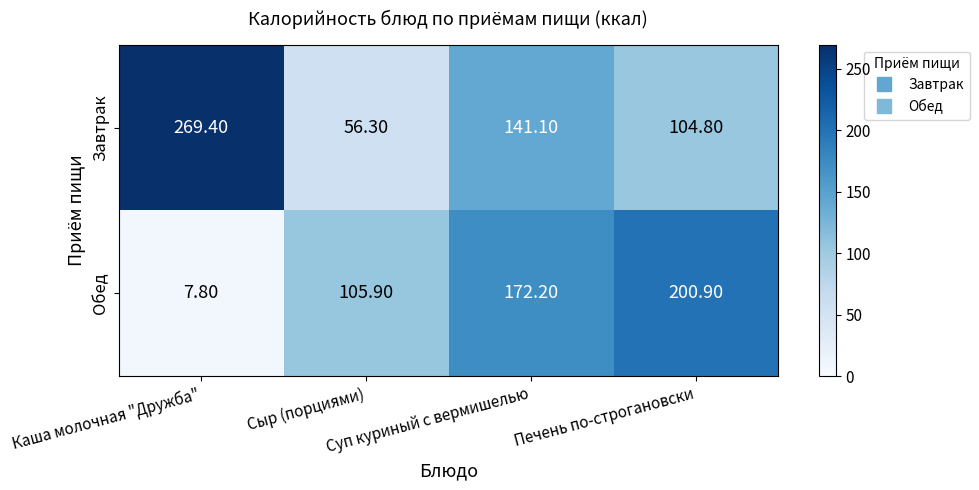

At which category does the chart reach its minimum across all series?

Каша молочная "Дружба"